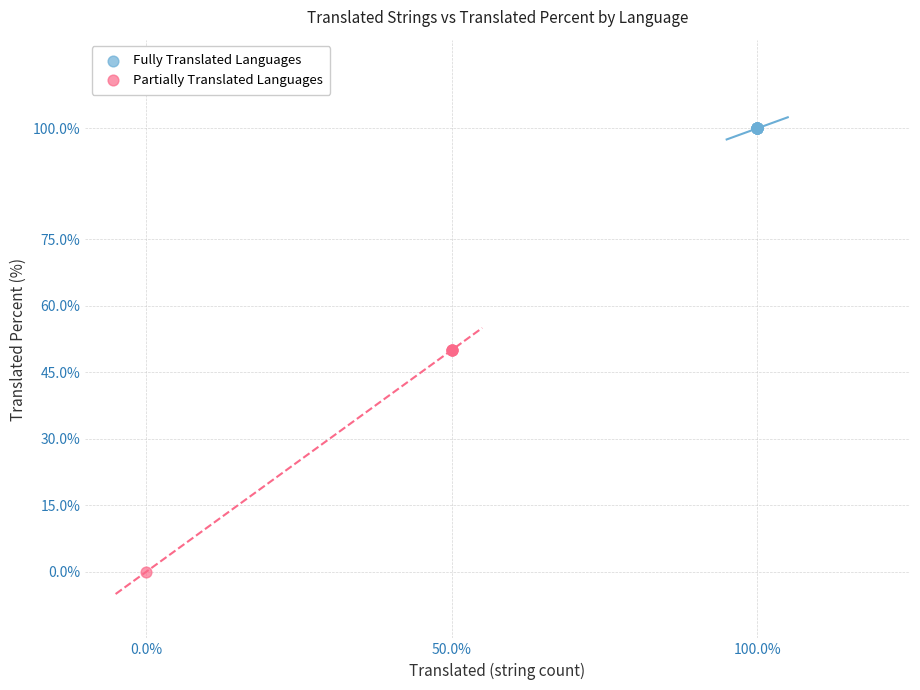

Which series reaches the minimum Y coordinate?

Partially Translated Languages